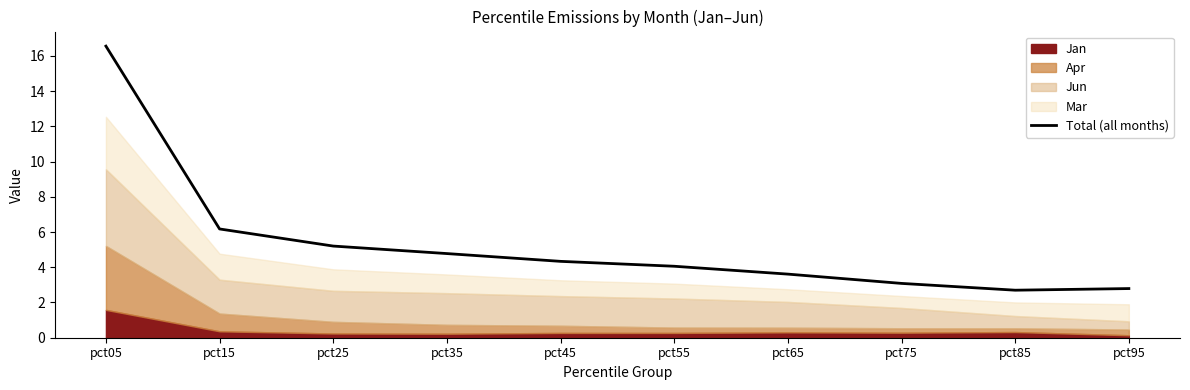

The Total (all months) series shows 2.7 at pct85. True or false?

True